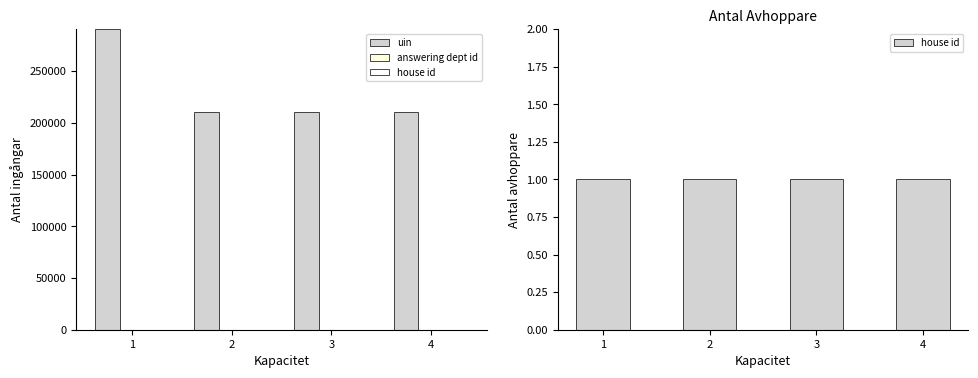

What is the value of the answering dept id bar at the 3rd from the left?

1